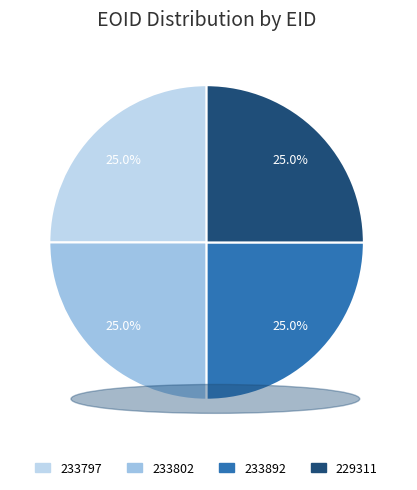

What is the ratio of the value at 233797 to the value at 233802?

1.0